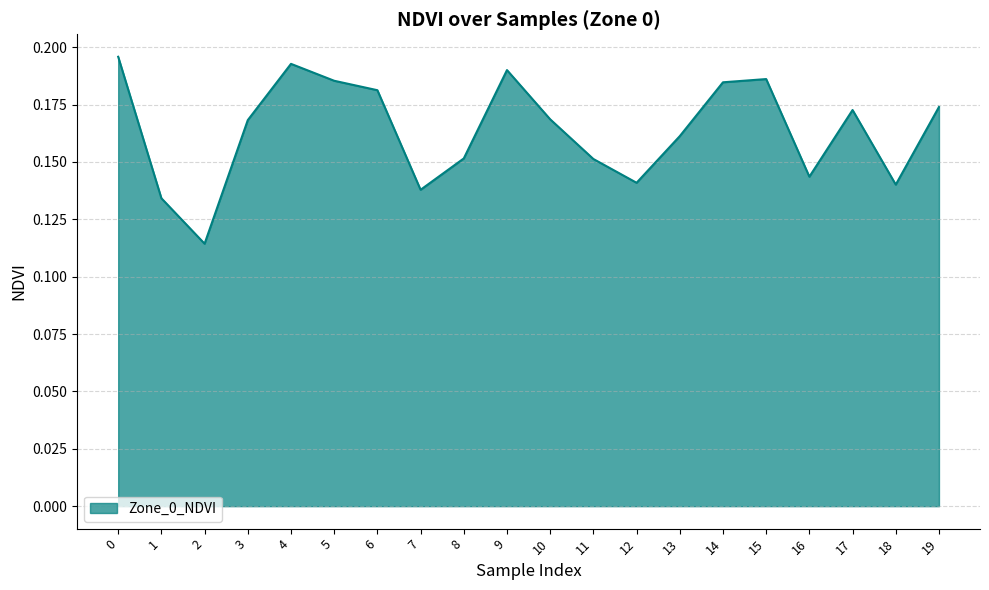

What is the change in value from 1 to 14?

+0.1